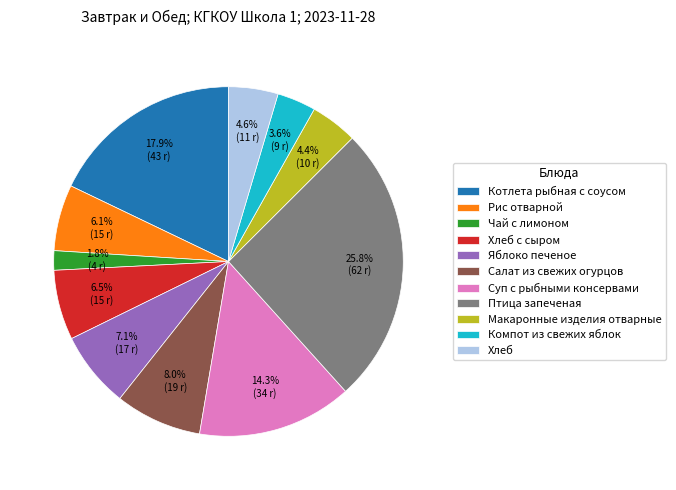

Which category has the smallest portion of the pie?

Чай с лимоном